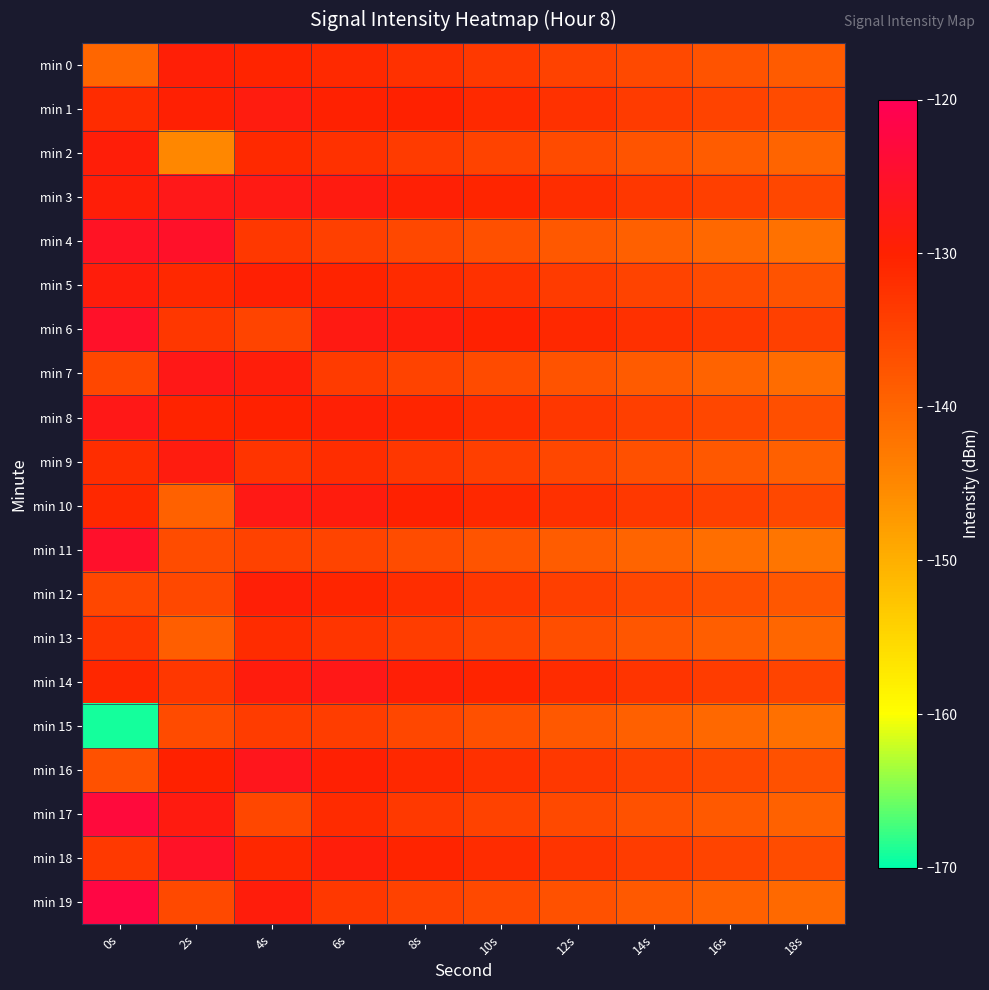

At 4s, list the series in order from largest to smallest.

min 16, min 10, min 3, min 1, min 14, min 19, min 7, min 12, min 5, min 8, min 0, min 18, min 2, min 13, min 9, min 4, min 15, min 11, min 6, min 17